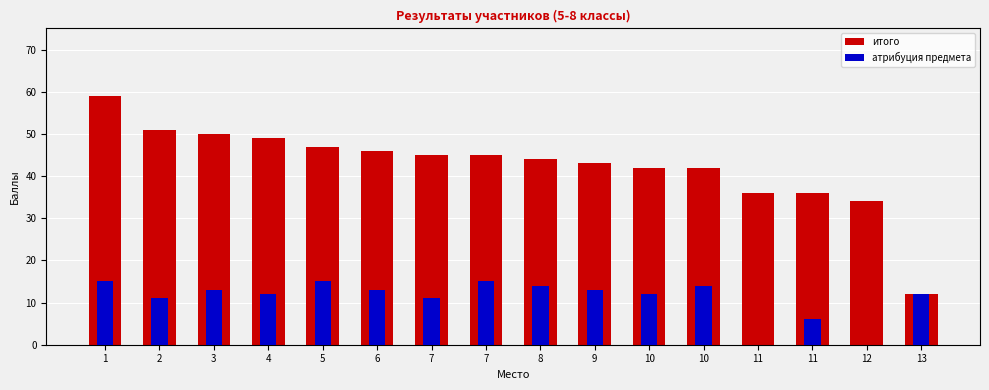

At 5, list the series in order from largest to smallest.

итого, атрибуция предмета